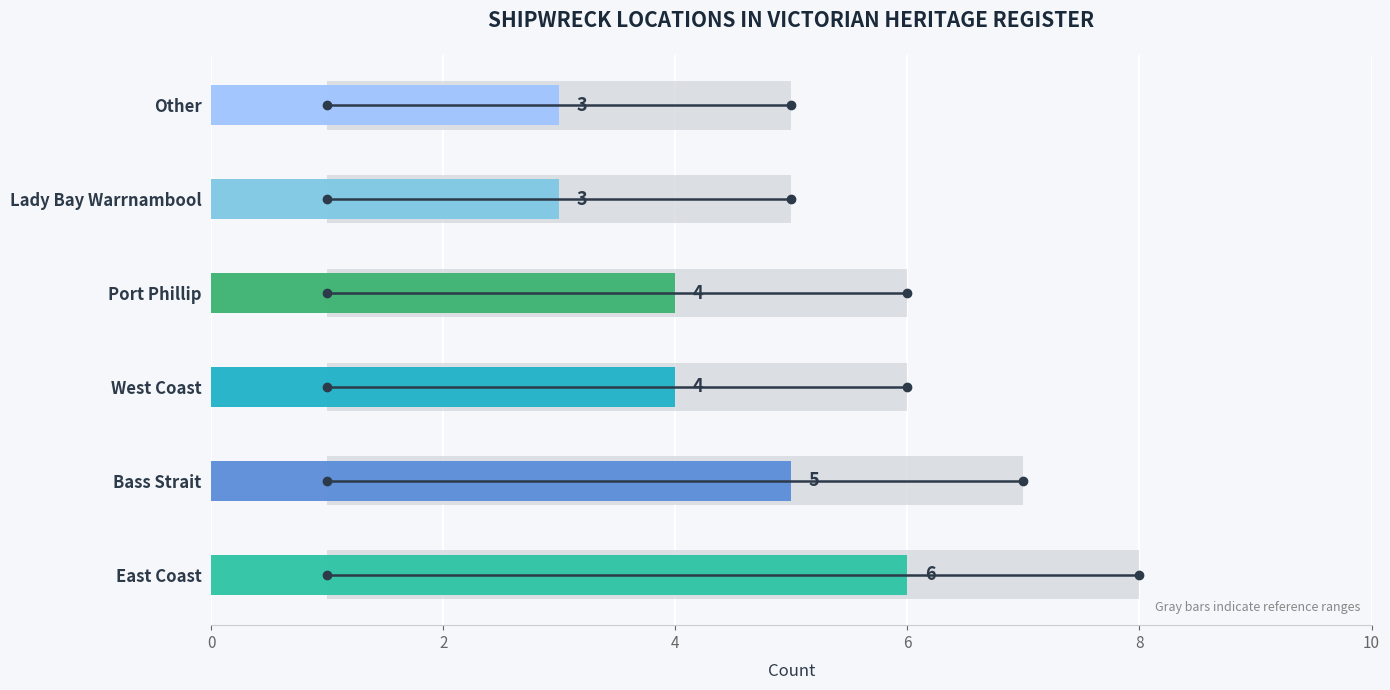

Read the value at Lady Bay Warrnambool.

3